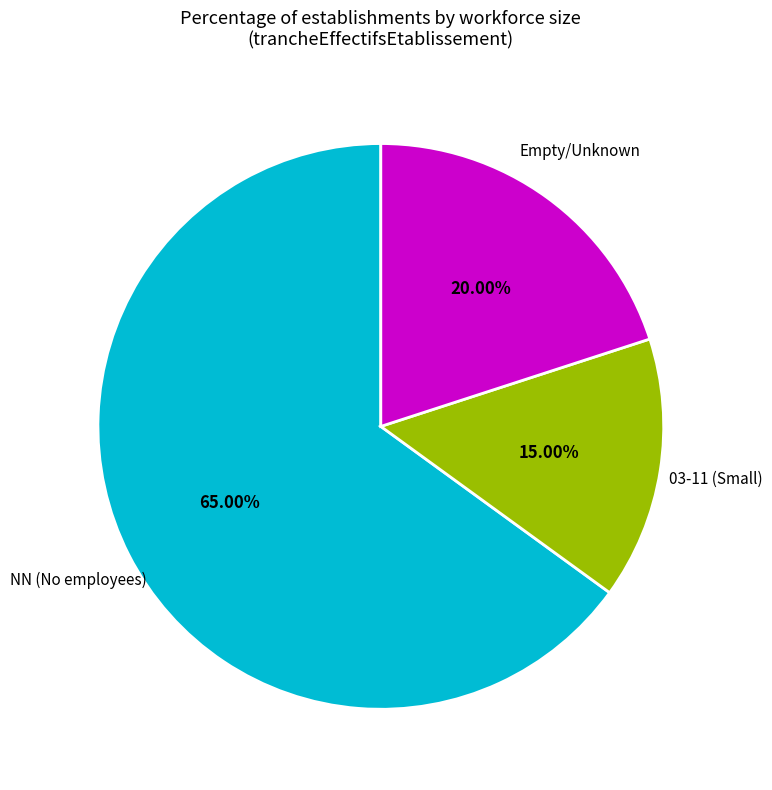

Is there a majority slice in this chart?

Yes